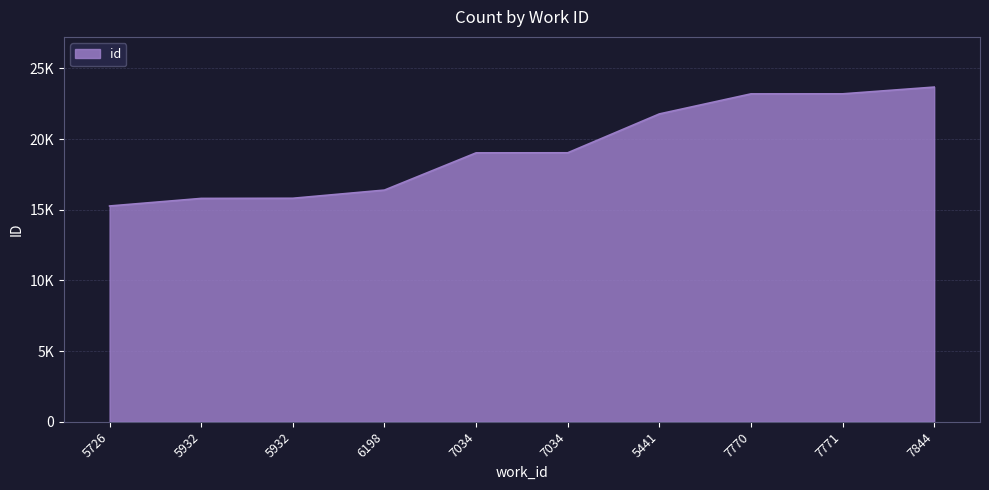

What is the difference between the second highest and second lowest values?

7398